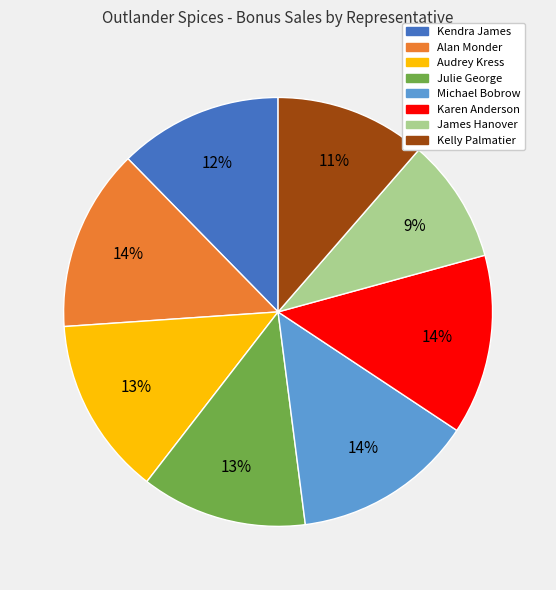

To the nearest percent, what percentage of the pie is Michael Bobrow?

14%